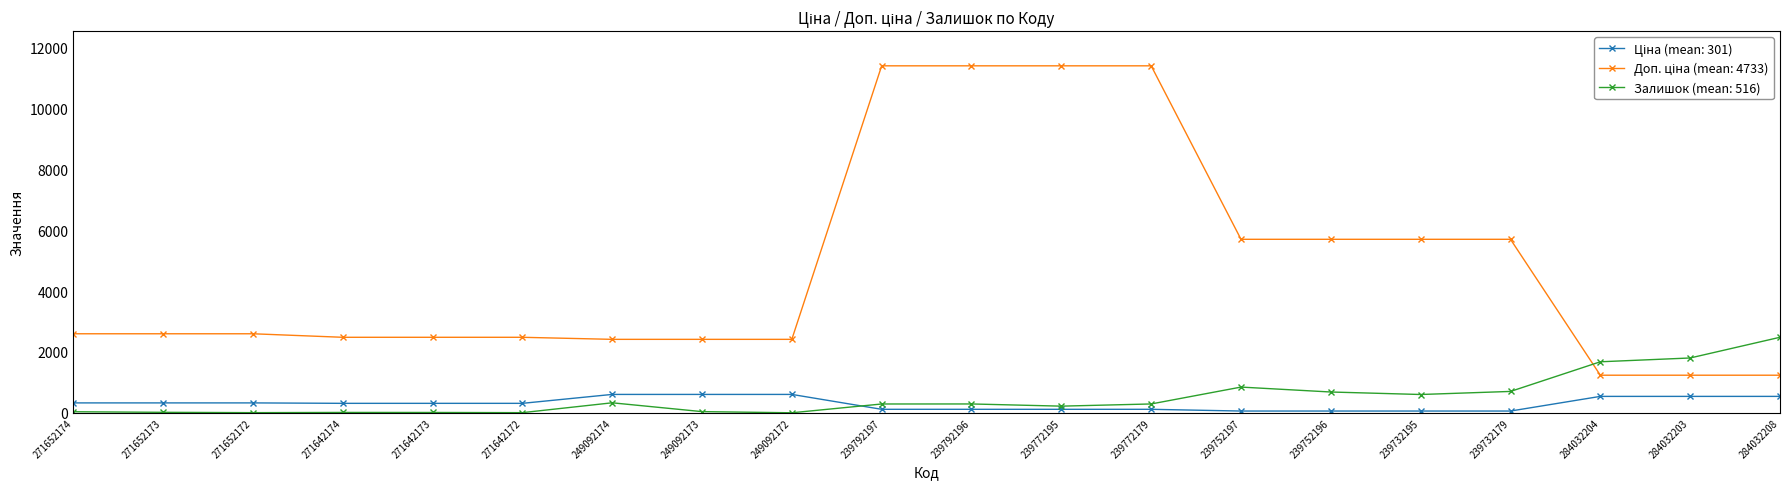

Is it true that Залишок (mean: 516) equals 845.0 at 239752197?

True